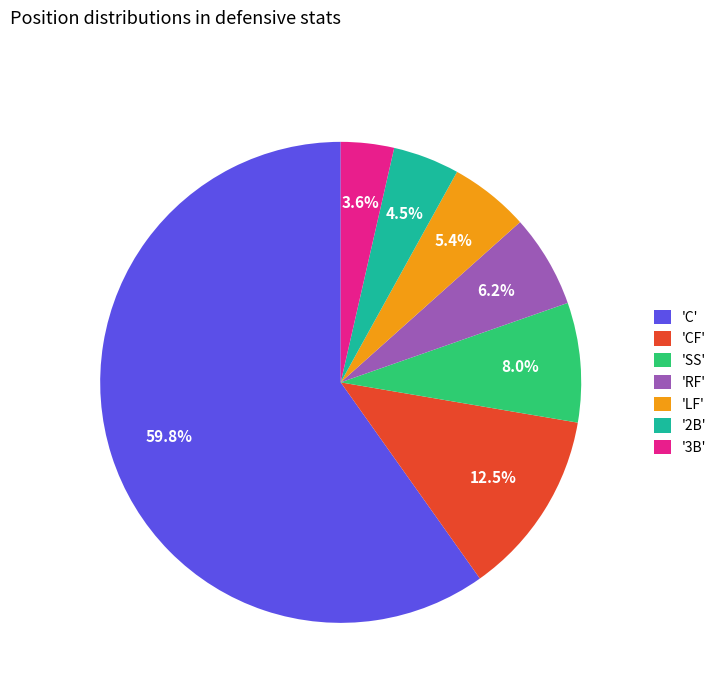

To the nearest percent, what is the average slice percentage?

14%